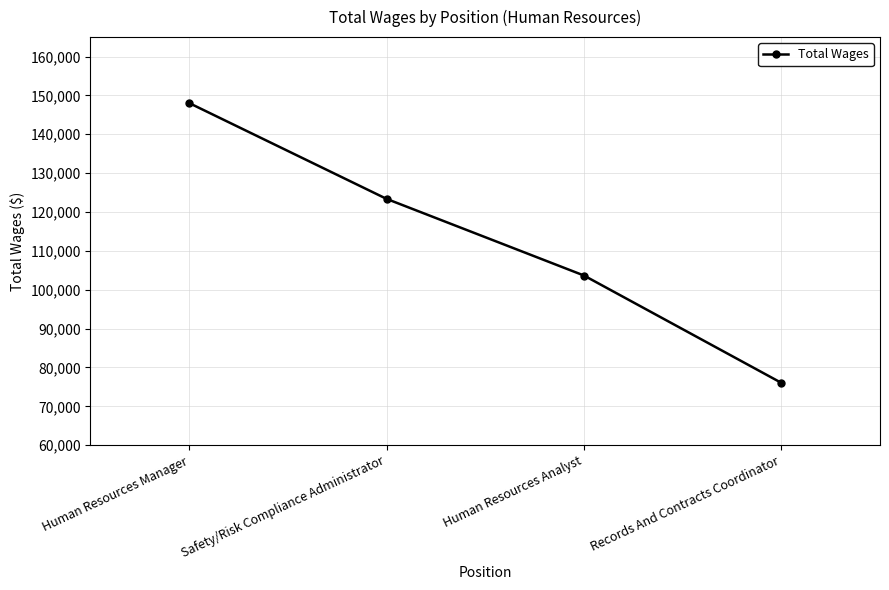

Between Human Resources Analyst and Human Resources Manager, which is larger?

Human Resources Manager